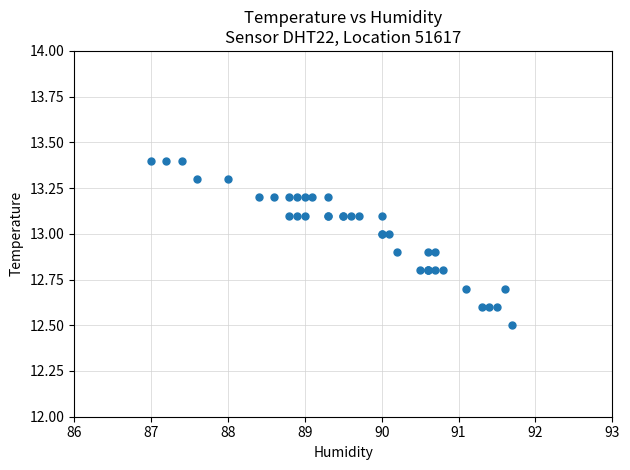

What Y value in the scatter plot is closest to 12?

12.5